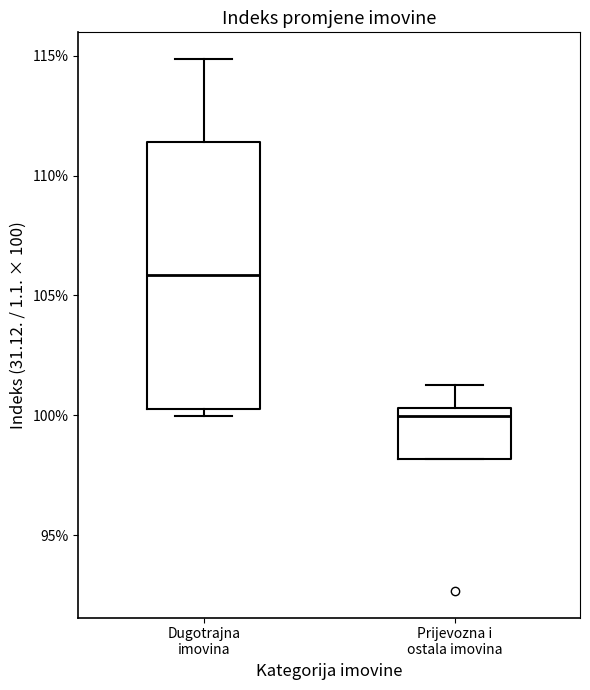

Reading left to right, transcribe this box plot: for each box, give where its median line is, the range the box spans, and where its two whiskers end, as read against the y-axis. The values are not printed on the chart, so give them approximately, as read against the axis.

Dugotrajna imovina: median 106.0, box 100.5 to 111.5, whiskers 100.0 to 115.0
Prijevozna i ostala imovina: median 100.0, box 98.0 to 100.5, whiskers 98.0 to 101.5